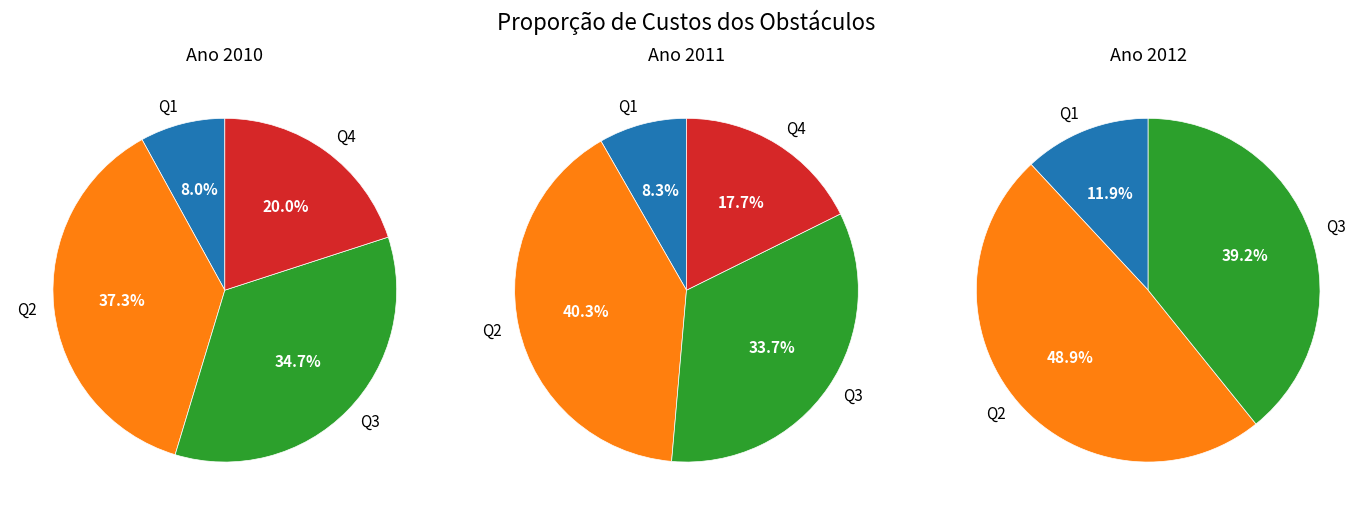

To the nearest percent, what portion does Q3 represent?

34%